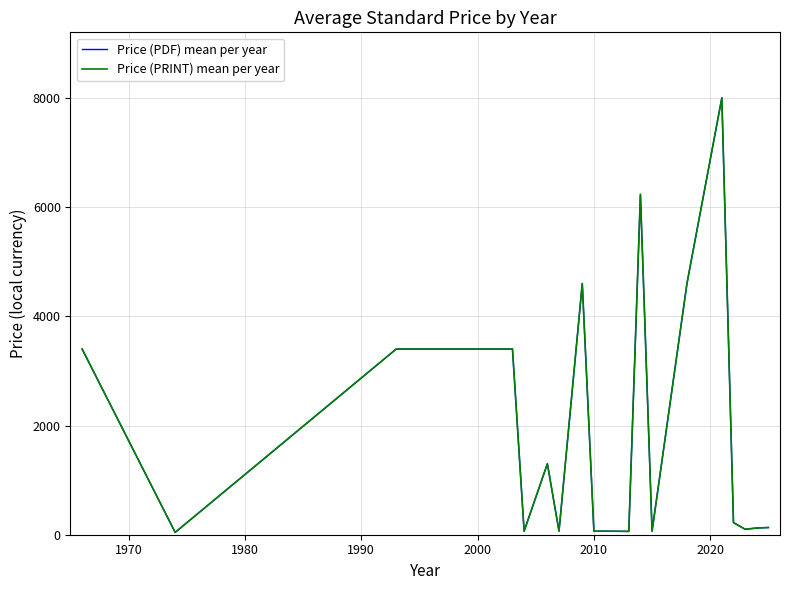

Does the chart display data point markers on the line(s)?

No